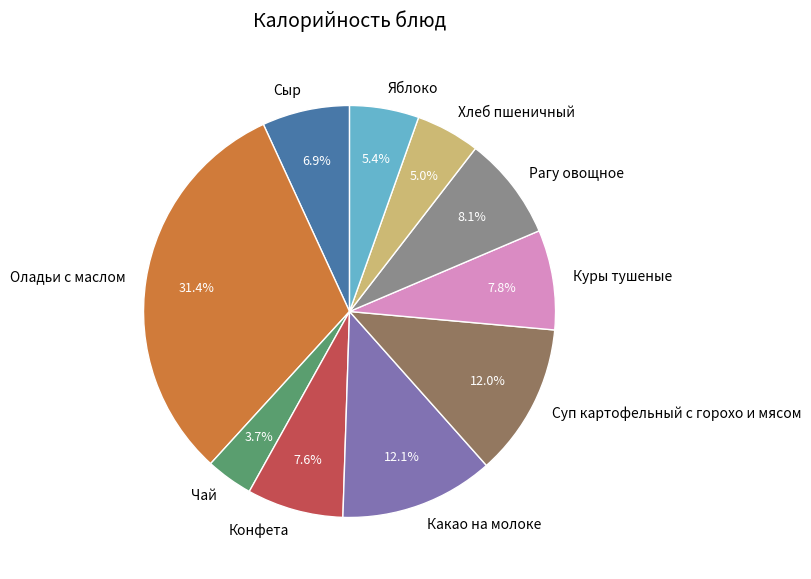

Which slice is the smallest?

Чай